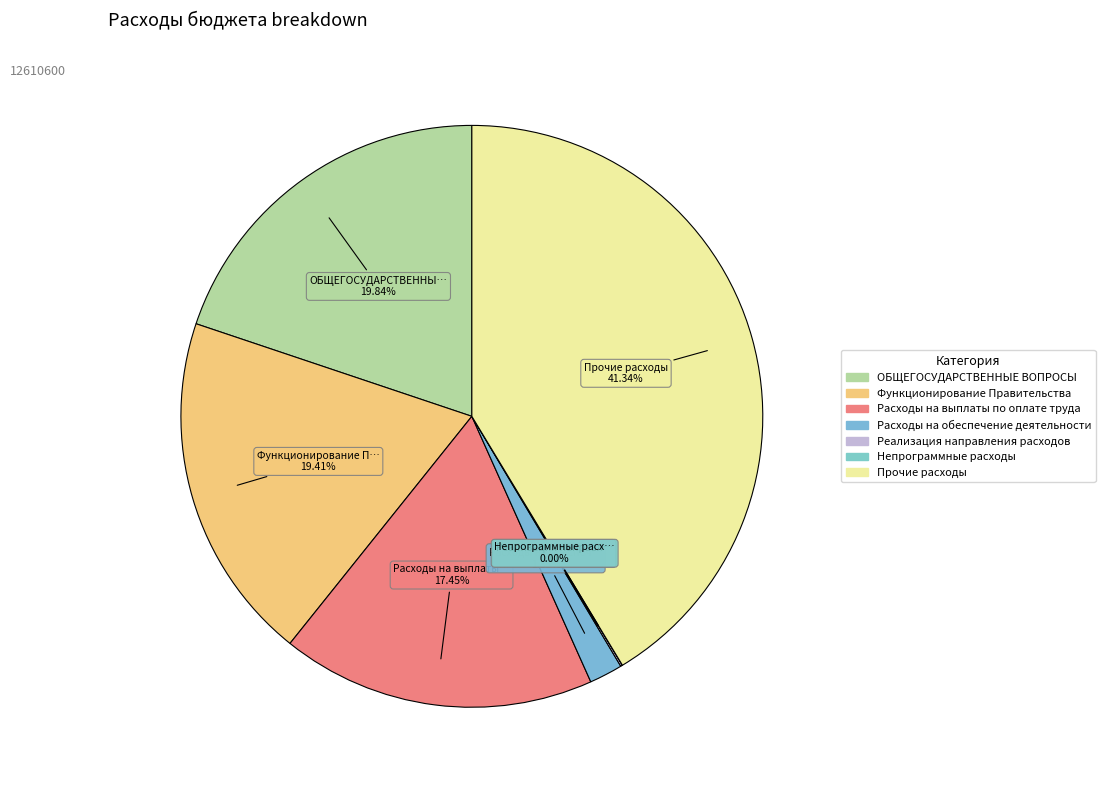

To the nearest percent, what portion does Функционирование Правительства represent?

19%